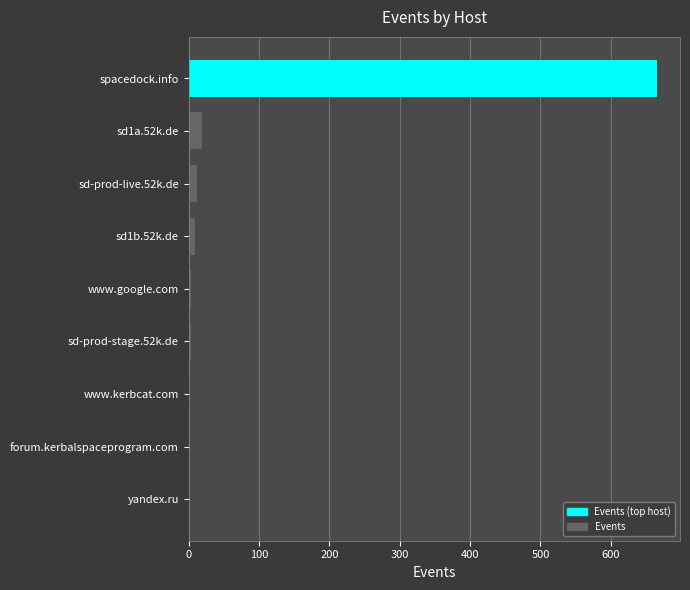

The chart shows a value of 9 at sd1b.52k.de. True or false?

True